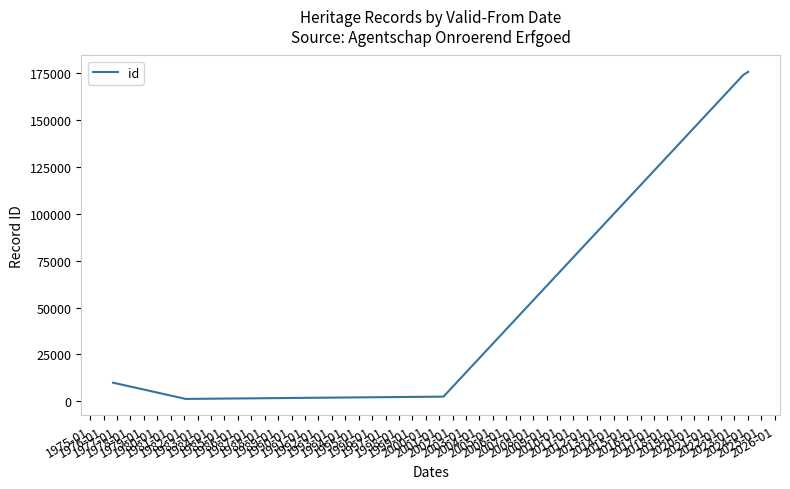

Reading right to left, extract all data points from this chart.

175798	174134	2484	1259	1264	9923